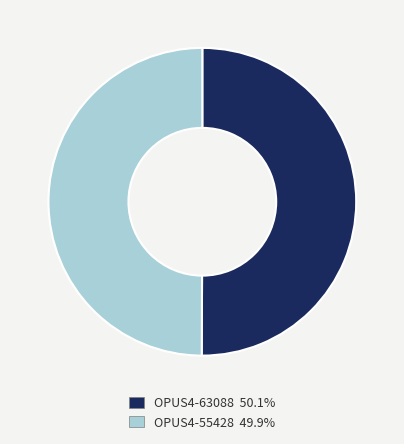

Combined, do OPUS4-55428 and OPUS4-63088 account for over 50%?

Yes